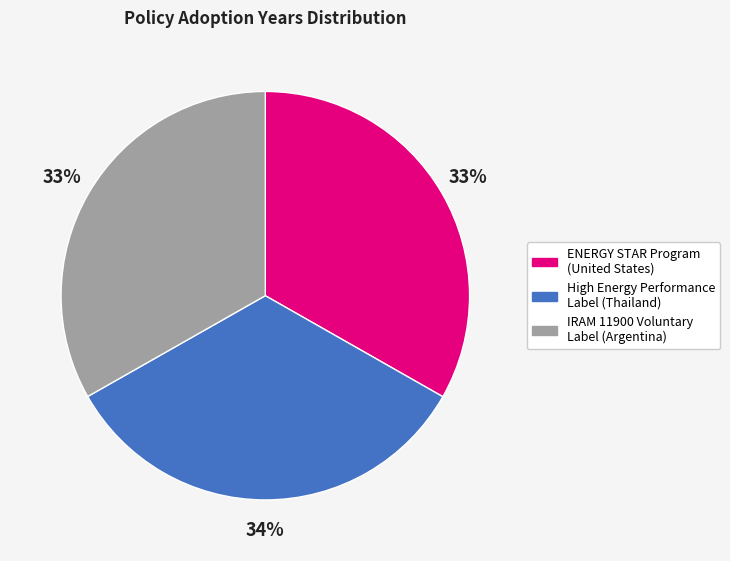

The IRAM 11900 Voluntary Label (Argentina) slice represents 40% of the pie. True or false?

False